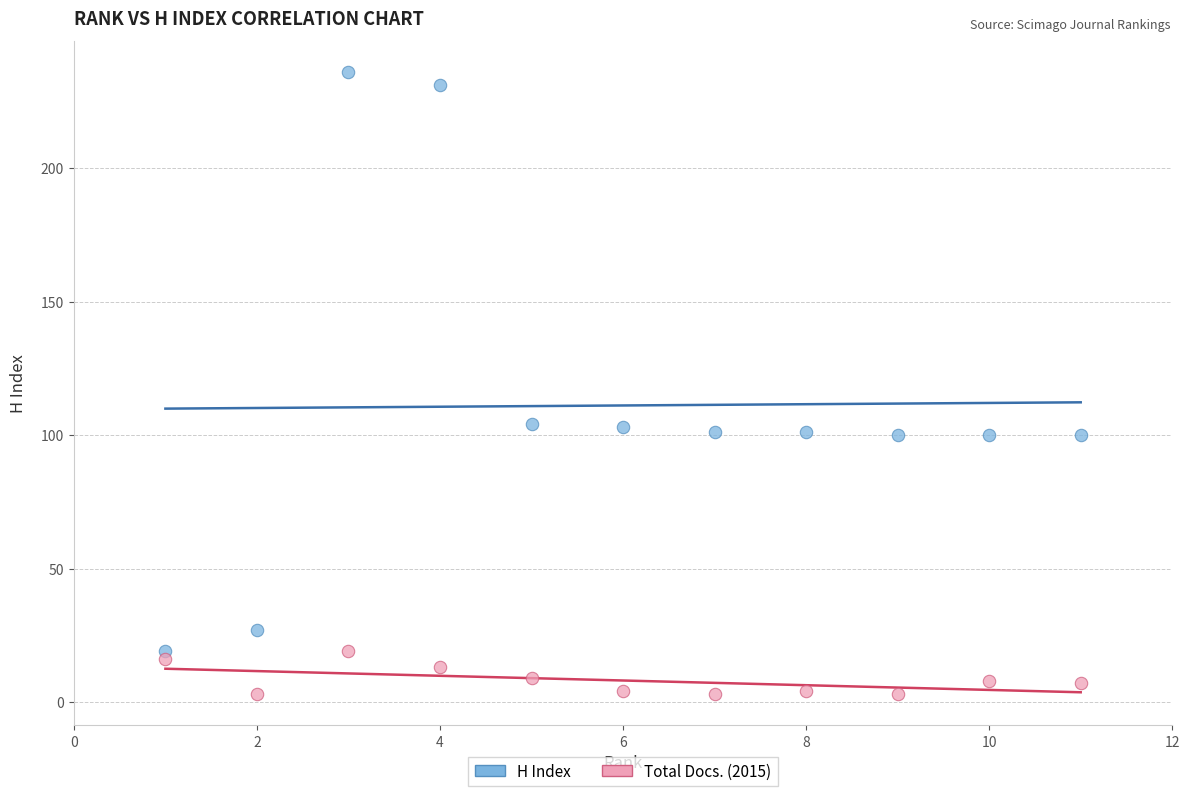

Across all data points, what is the range of Y values (max minus min)?

233